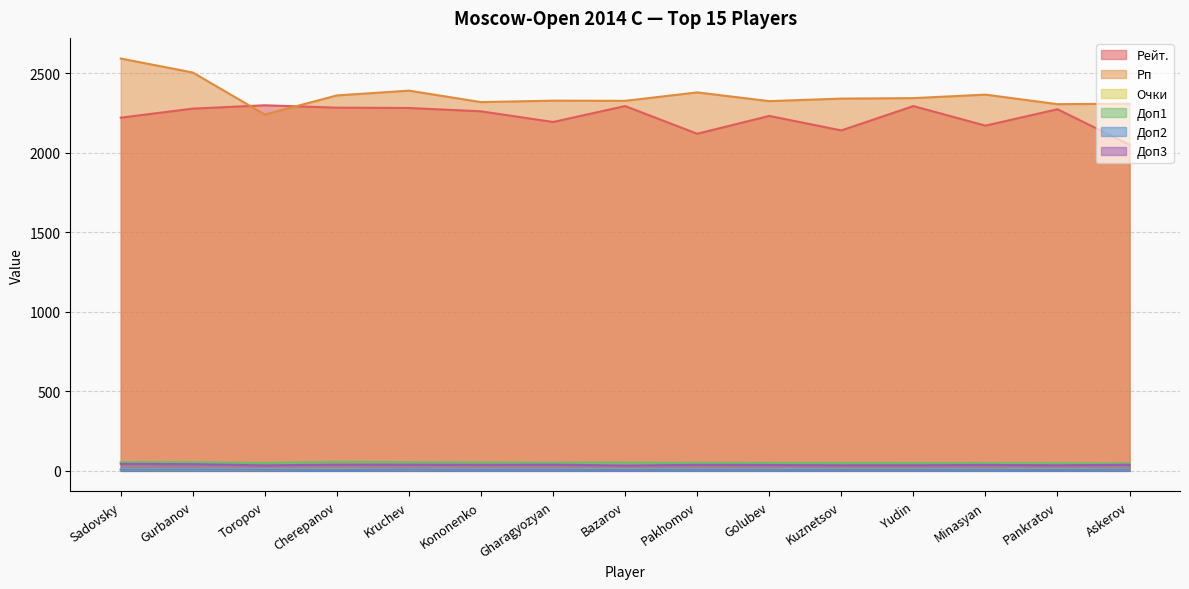

How many categories are shown in the chart?

15